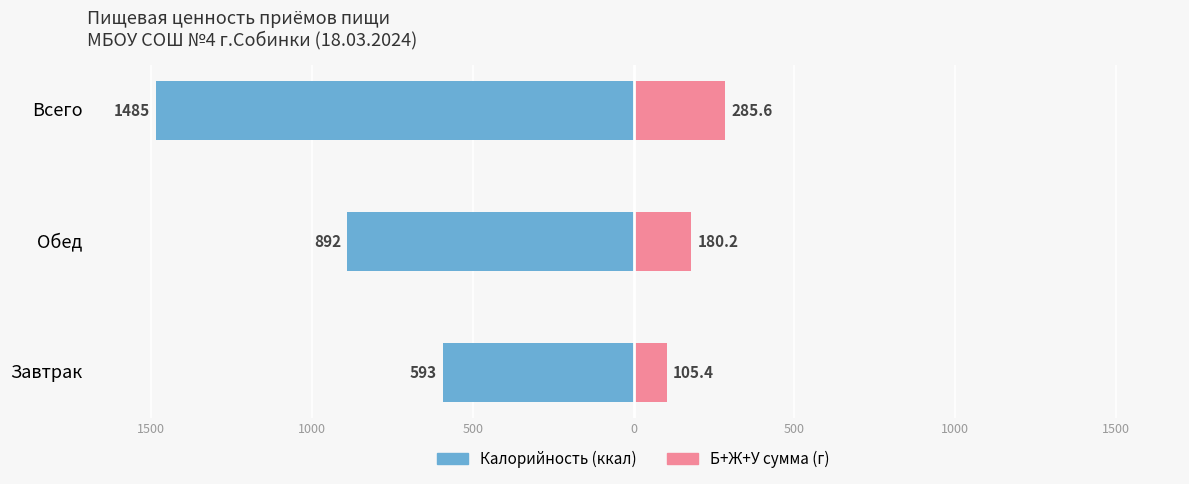

Reading left to right, list all the values displayed in this chart.

Калорийность (ккал): -593.0	-892.0	-1485.0
Б+Ж+У (г): 105.4	180.2	285.6